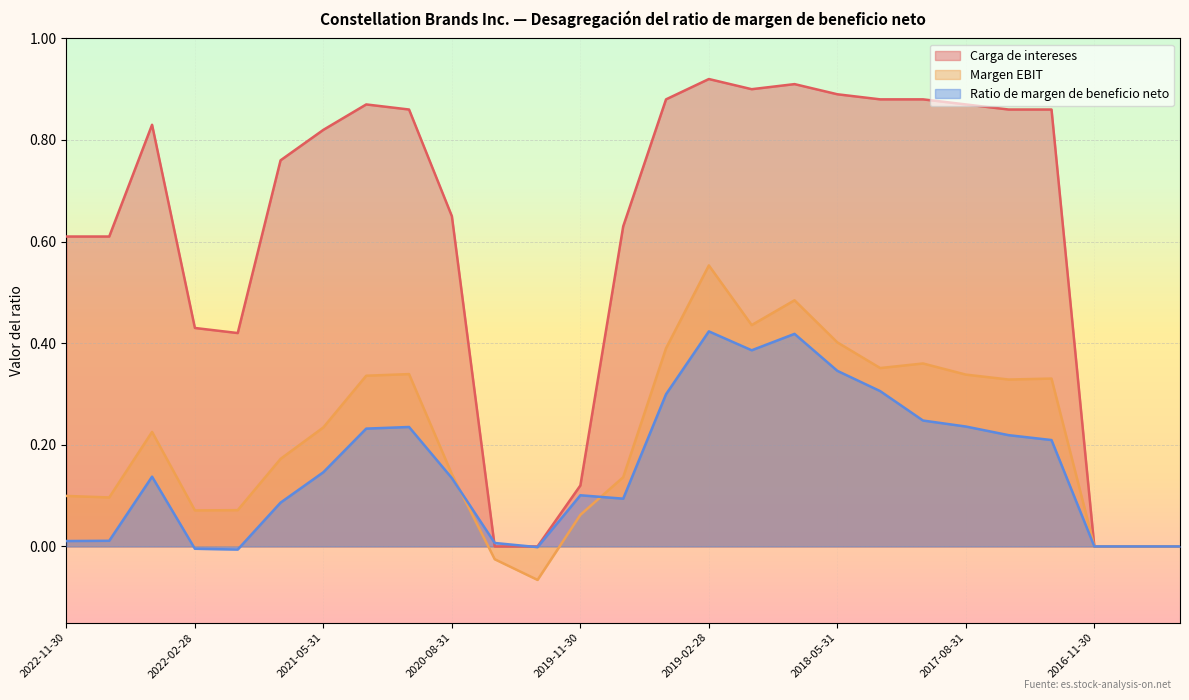

What is the label of the 14th point from the right?

2019-08-31